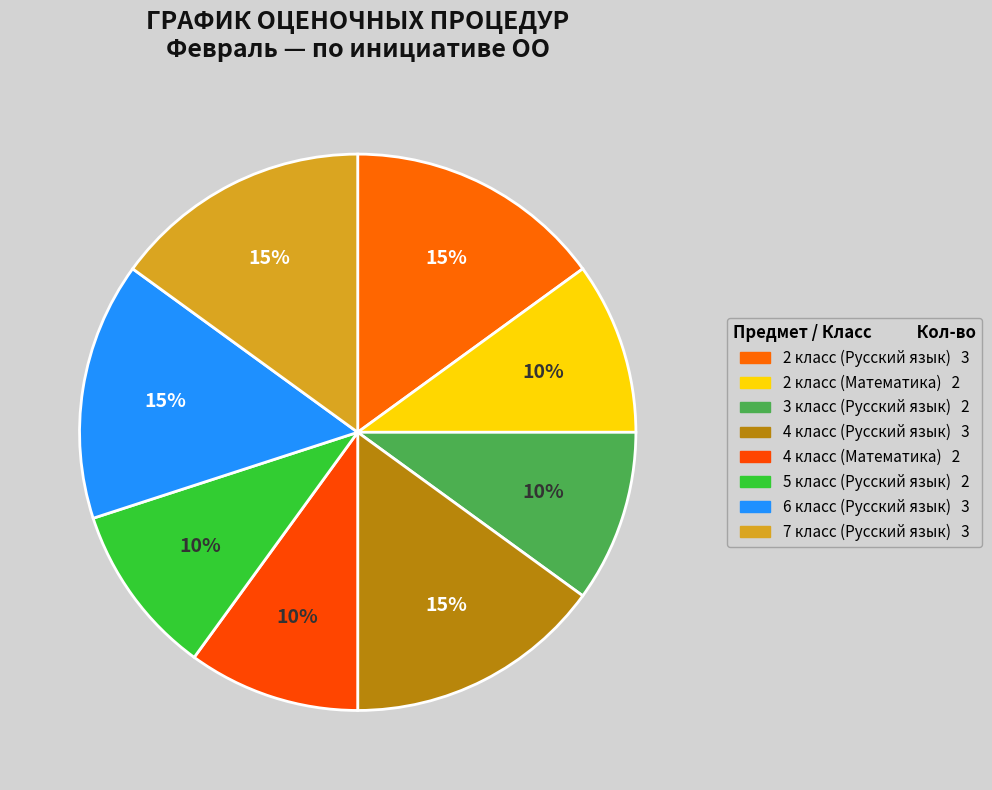

How many segments does this pie chart have?

8